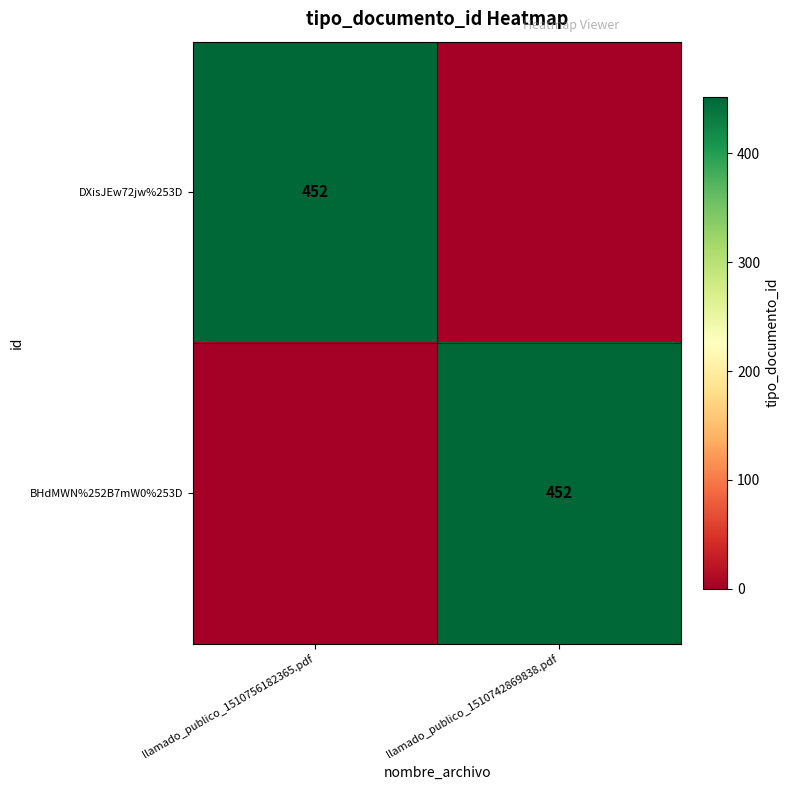

What is the difference between the highest and lowest values at llamado_publico_1510756182365.pdf?

452